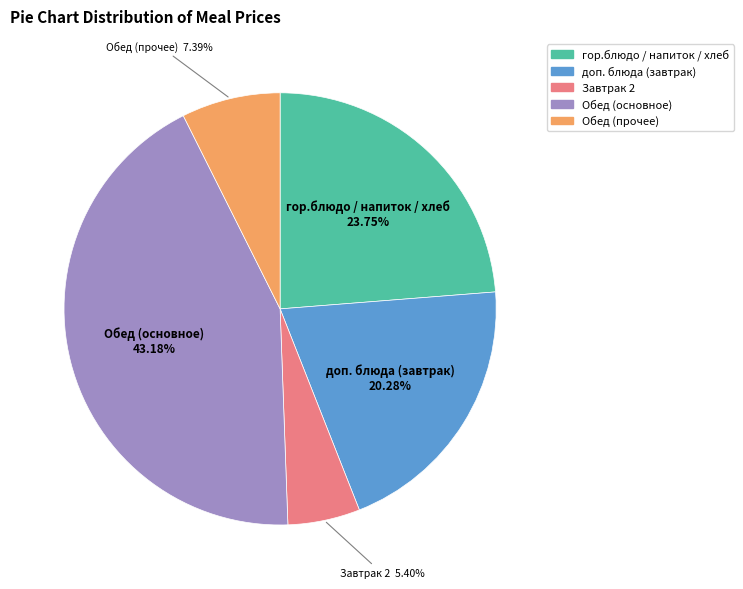

To the nearest percent, what is the difference between the largest and smallest slice percentages?

38%